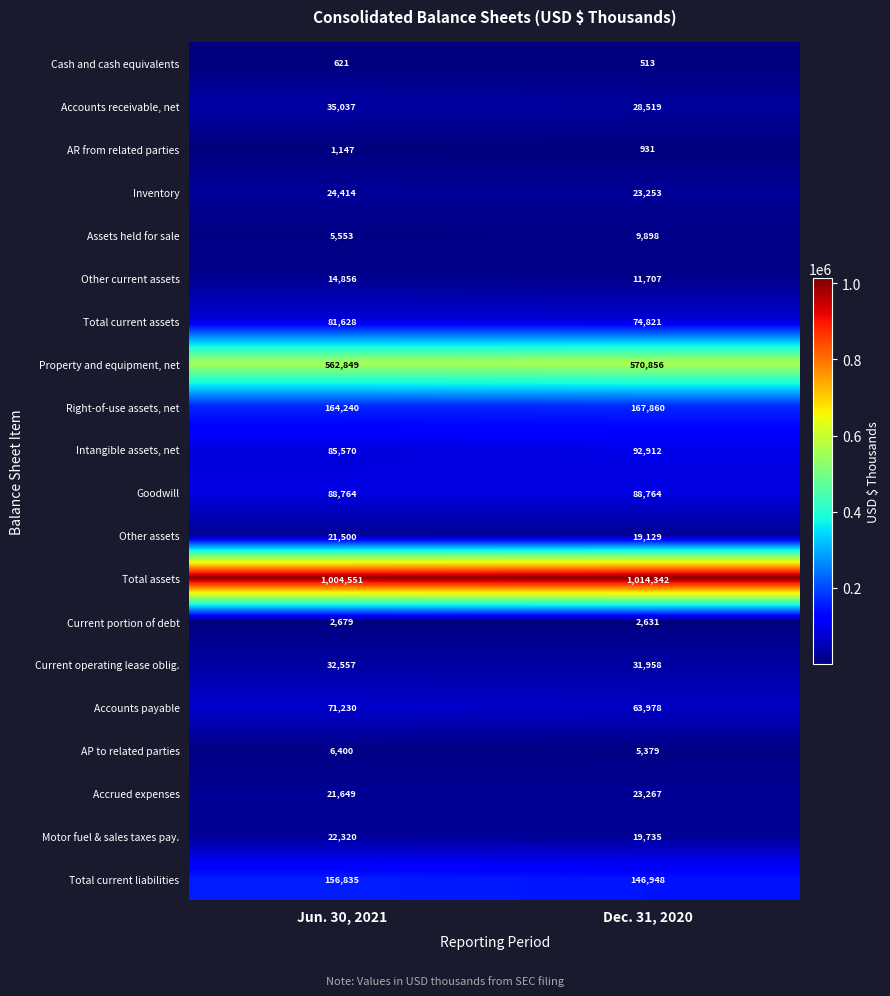

What is the sum of all Property and equipment, net values?

1133705